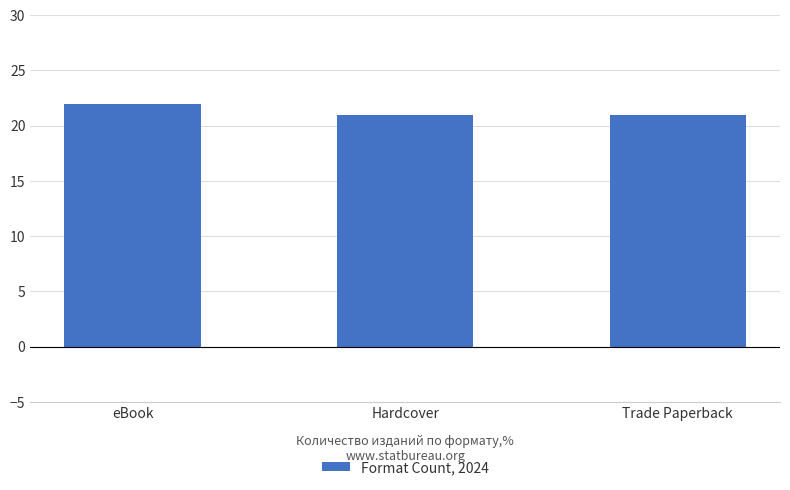

What is the ratio of the value at eBook to the value at Trade Paperback?

1.0